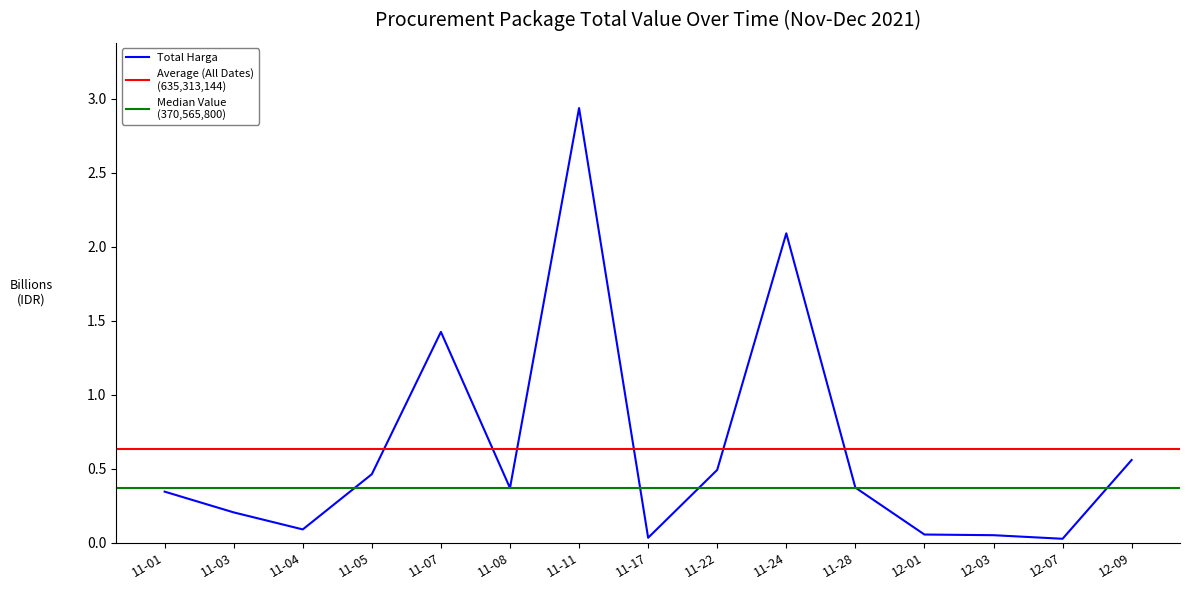

Is this an area chart (filled region under the line)?

No